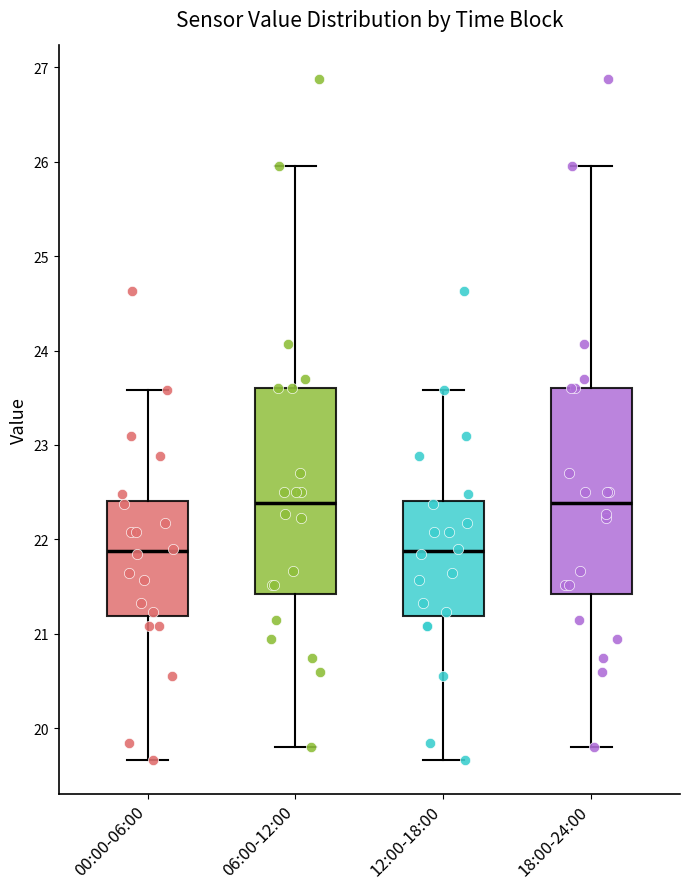

Reading left to right, read every box against the y-axis: the position of its median line, the range the box covers, and the ends of its whiskers. The values are not printed on the chart, so give them approximately, as read against the axis.

00:00-06:00: median 21.9, box 21.2 to 22.4, whiskers 19.7 to 23.6
06:00-12:00: median 22.4, box 21.4 to 23.6, whiskers 19.8 to 26.0
12:00-18:00: median 21.9, box 21.2 to 22.4, whiskers 19.7 to 23.6
18:00-24:00: median 22.4, box 21.4 to 23.6, whiskers 19.8 to 26.0